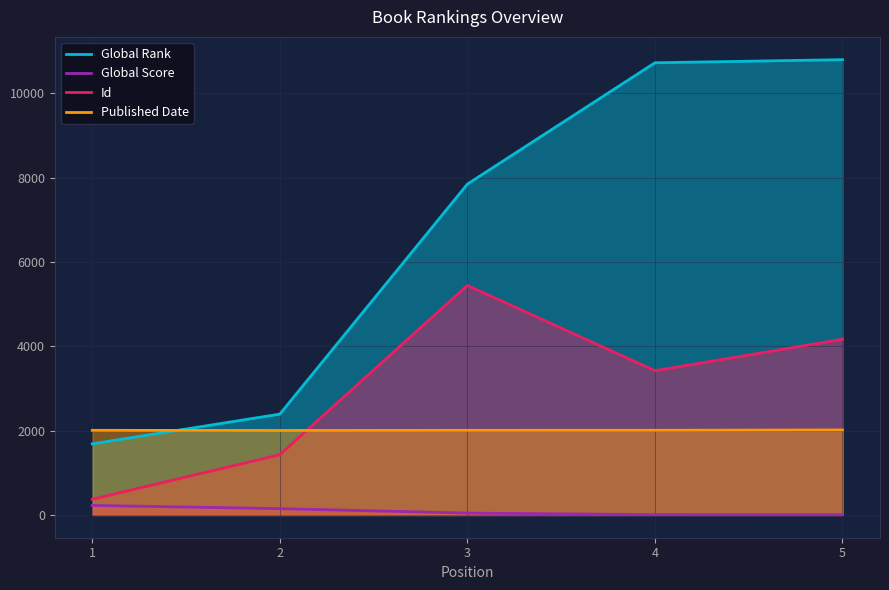

What is the average value of the Global Score series?

87